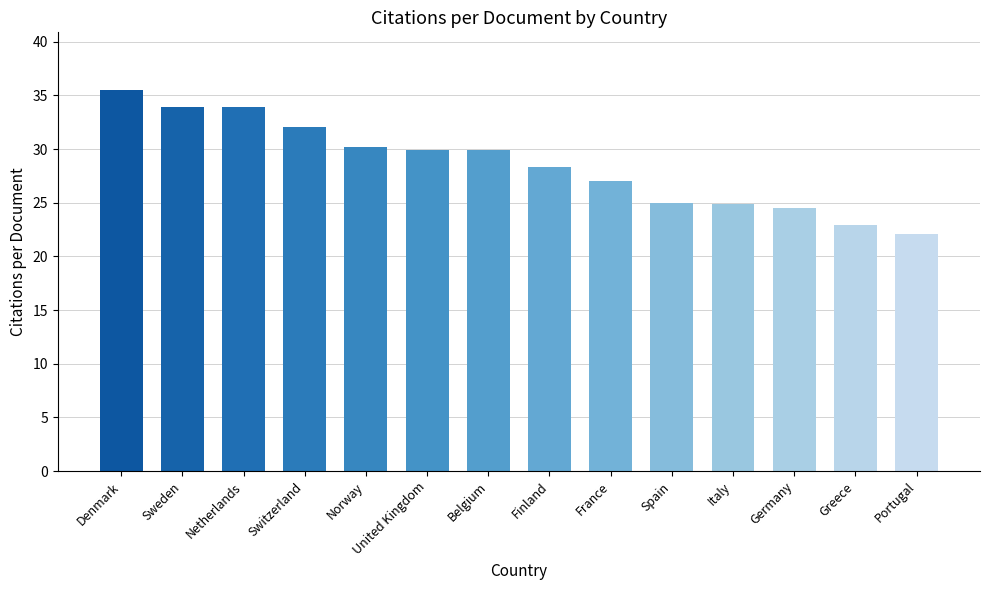

Is it true that the value at Switzerland is 42.2?

False